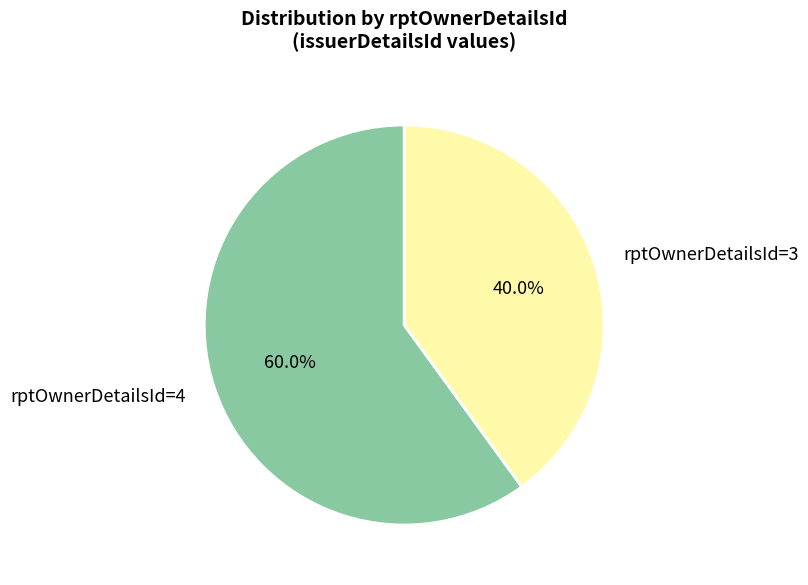

Which slice is the largest?

rptOwnerDetailsId=4